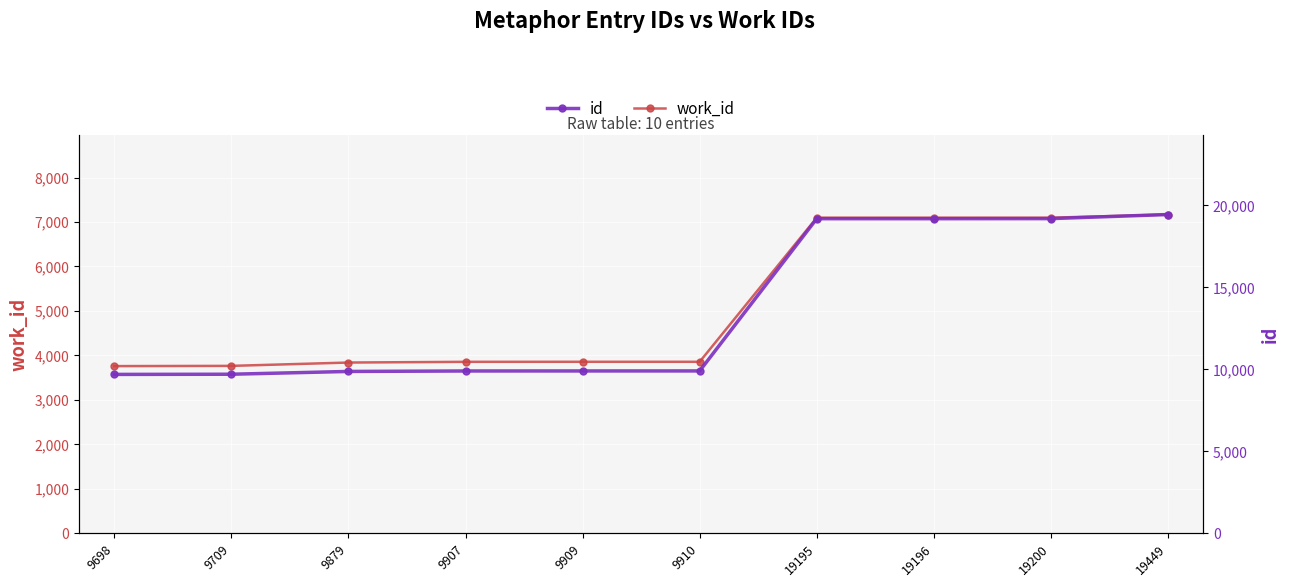

Reading left to right, extract all data points from this chart.

work_id: 9698=3761	9709=3766	9879=3841	9907=3857	9909=3858	9910=3858	19195=7097	19196=7097	19200=7097	19449=7168
id: 9698=9698	9709=9709	9879=9879	9907=9907	9909=9909	9910=9910	19195=19195	19196=19196	19200=19200	19449=19449